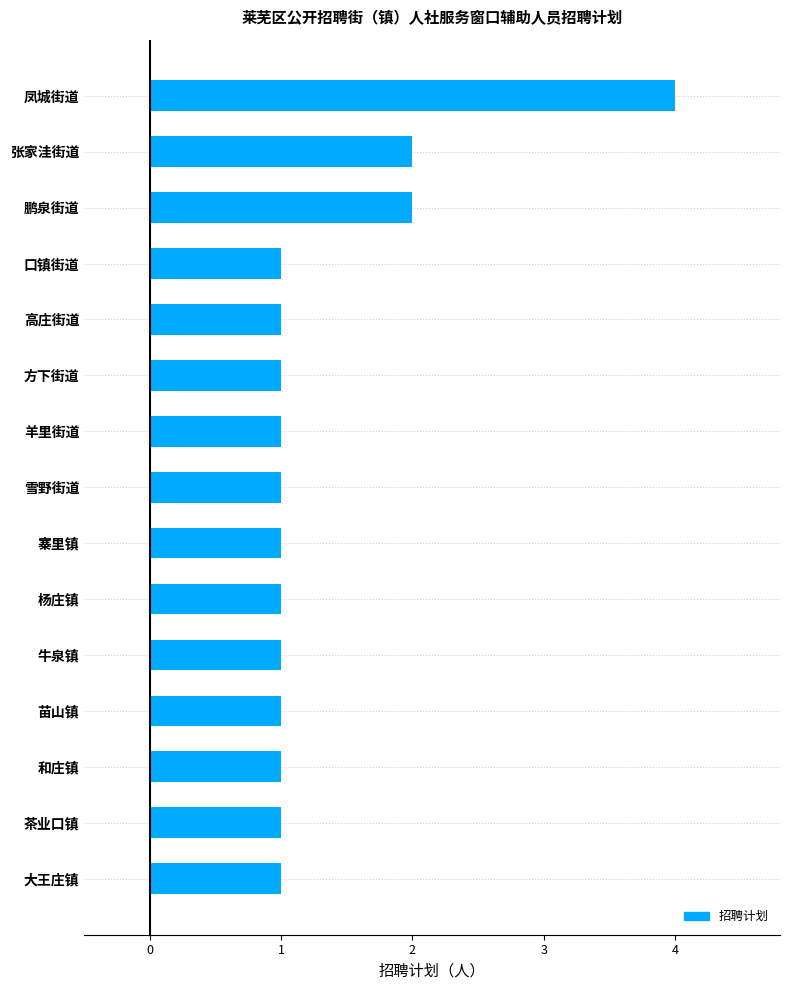

Is it true that the value at 张家洼街道 is 2?

True